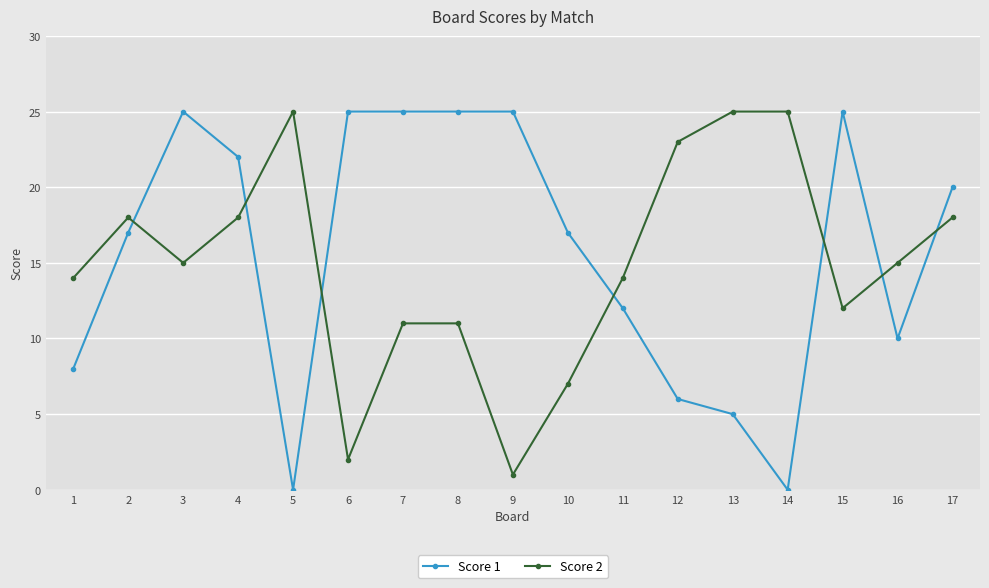

What is the total value across all series at 4?

40